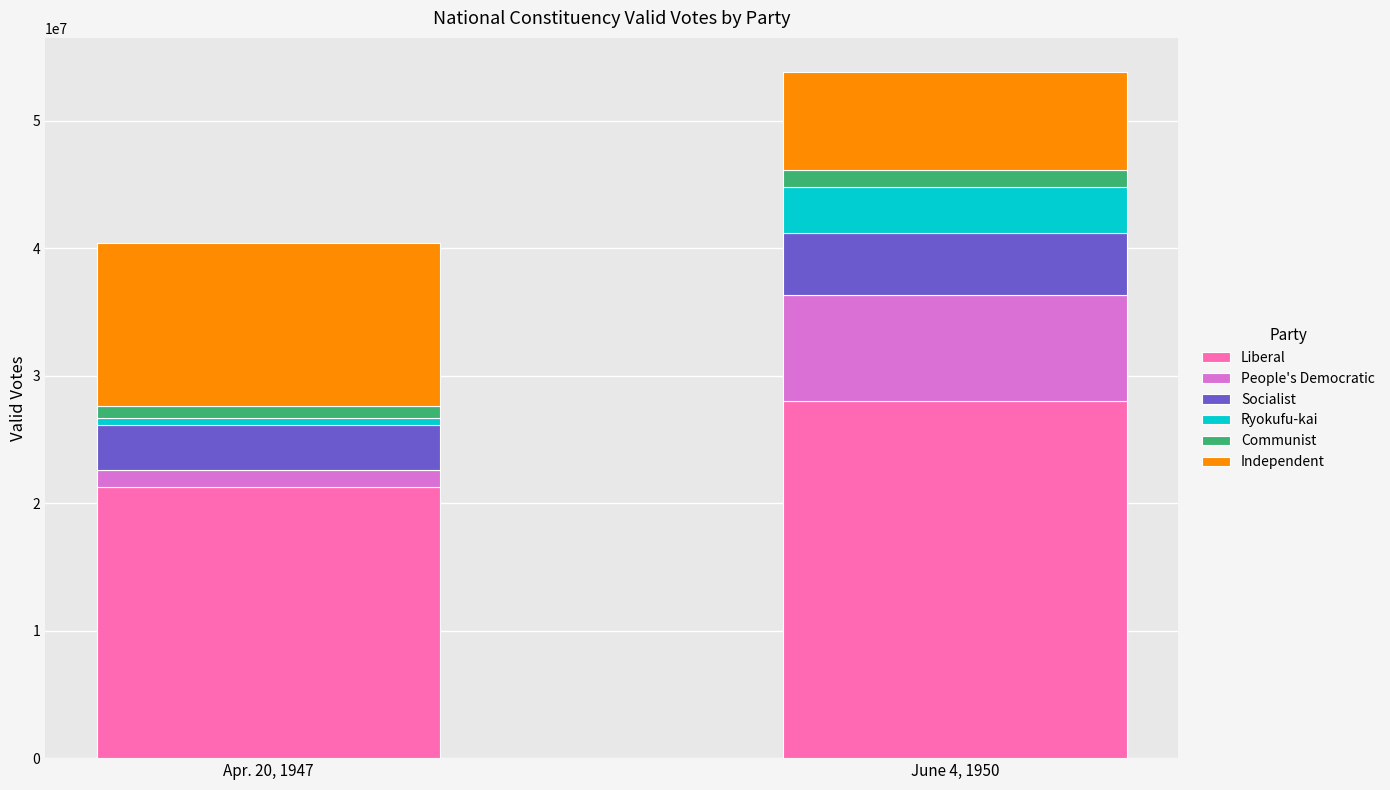

Where is Liberal nearest to the value 24632287?

Apr. 20, 1947